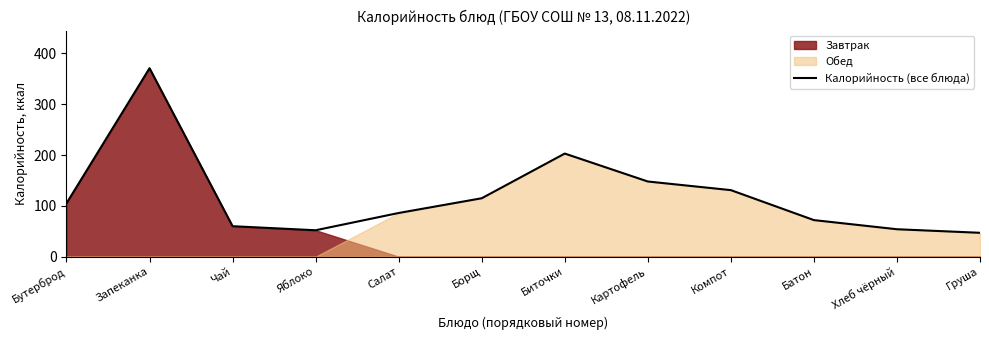

True or false: the data has more than 2 interior local peaks.

False